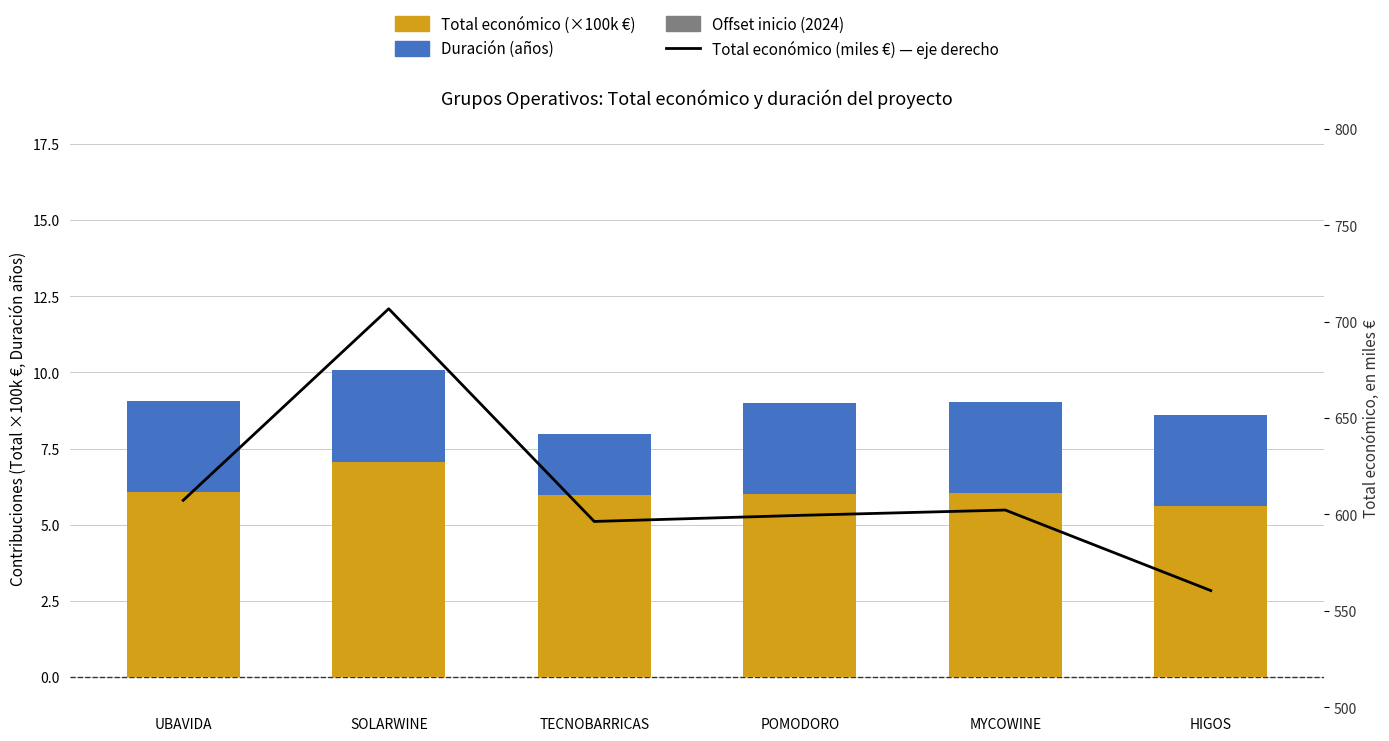

At which label does Total económico (miles €) first exceed 602?

UBAVIDA